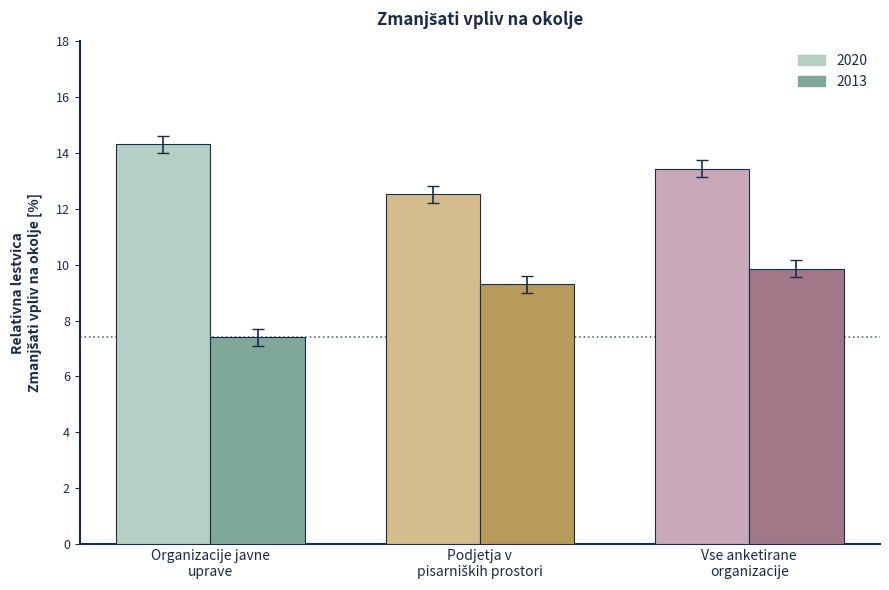

Reading left to right, list all the values displayed in this chart.

2020: 14.3	12.5	13.4
2013: 7.4	9.3	9.9